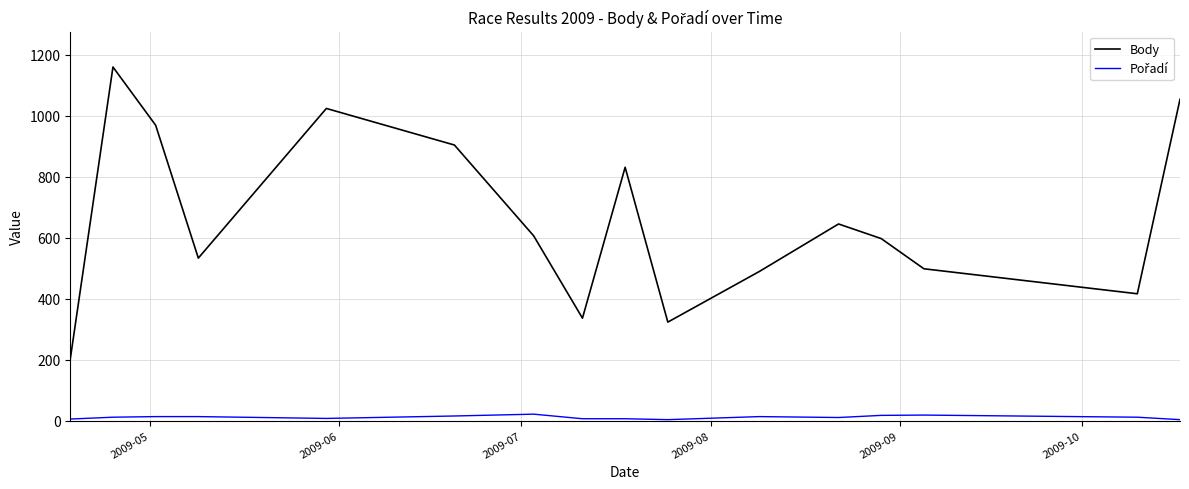

Which series has the widest spread of values?

Body